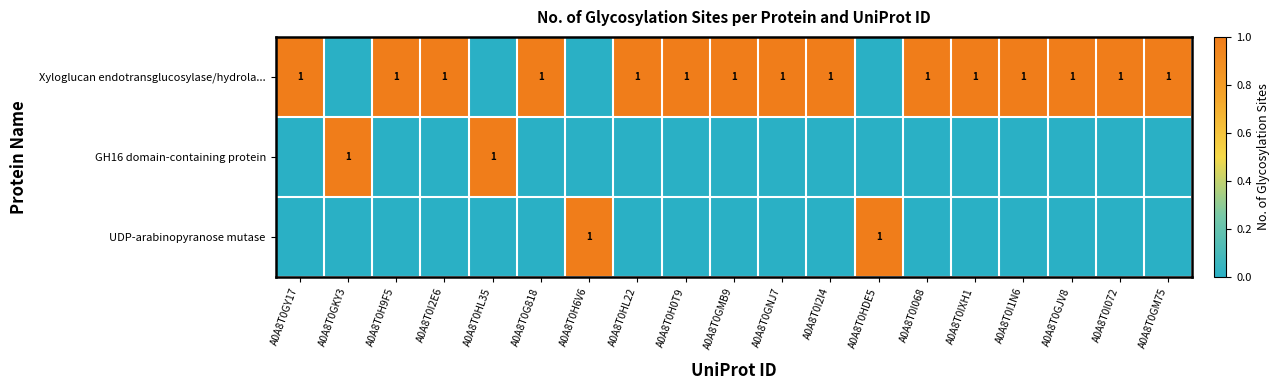

True or false: Xyloglucan endotransglucosylase/hydrola... has a value of 1 at A0A8T0H9F5.

True